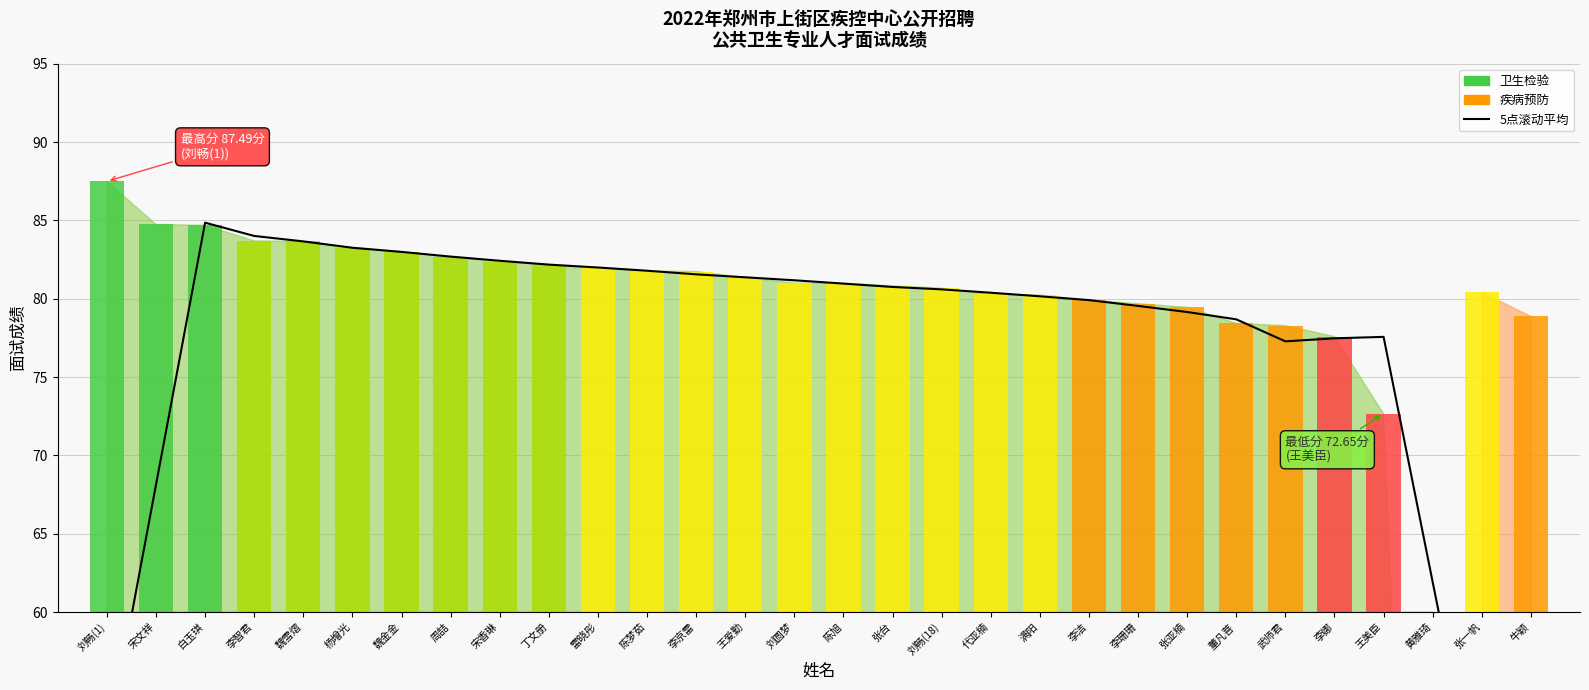

What is the label of the 25th bar from the right?

杨增光